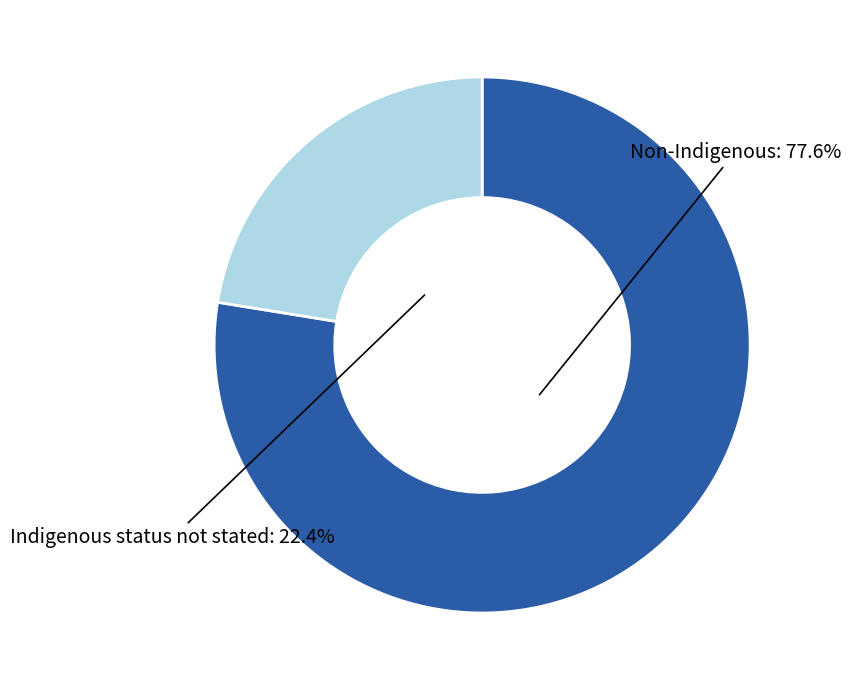

What is the majority slice?

Non-Indigenous